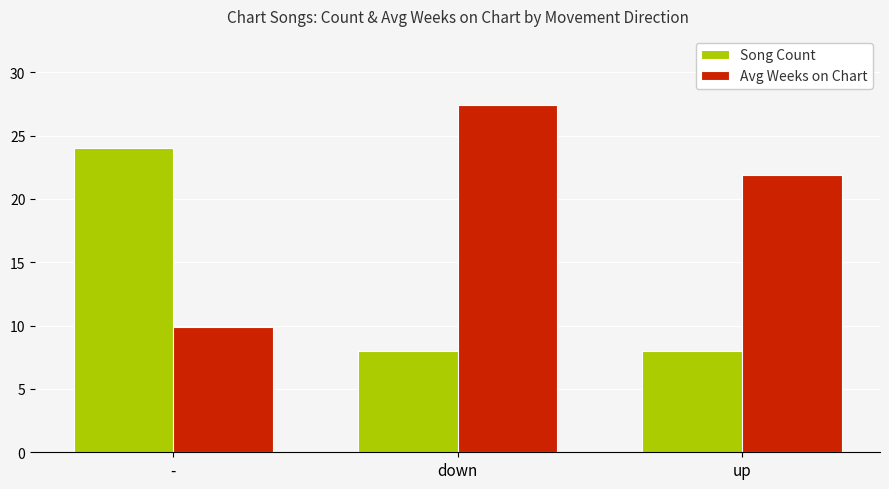

What is the label of the 1st bar from the right?

up